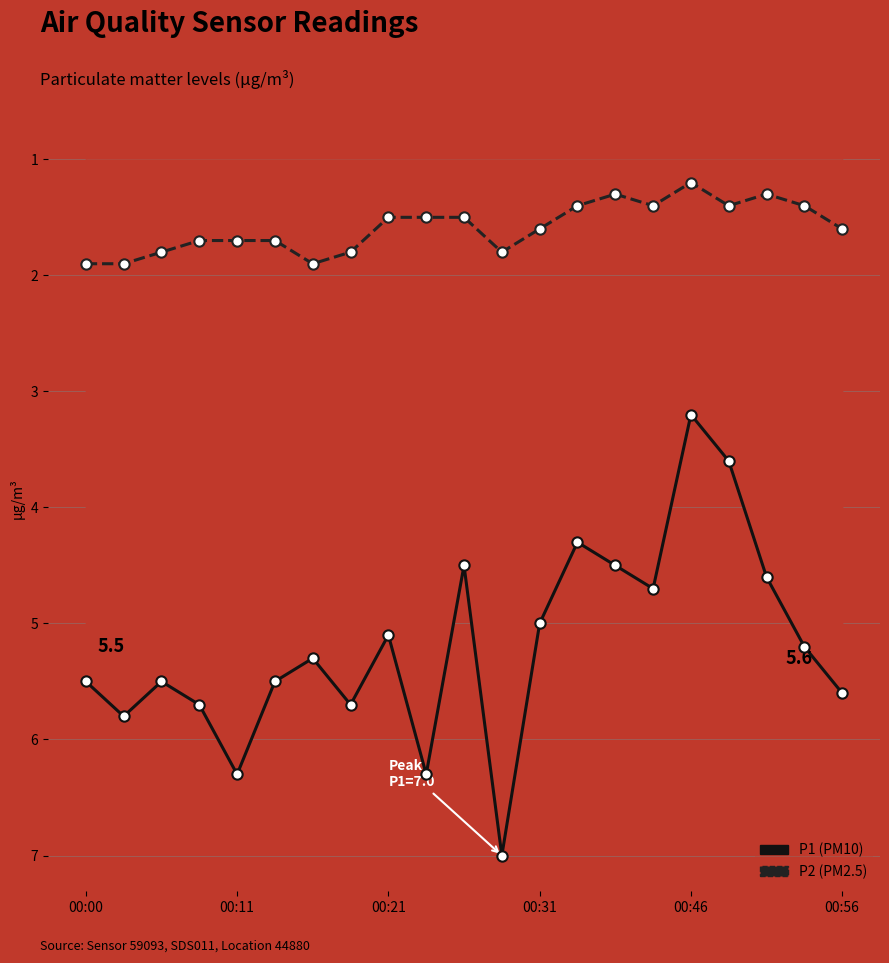

Which series has the largest Y range (max minus min)?

P1